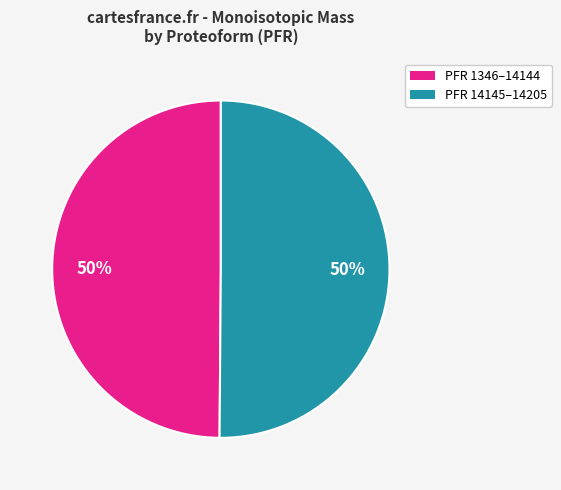

Count the number of slices in the pie.

2